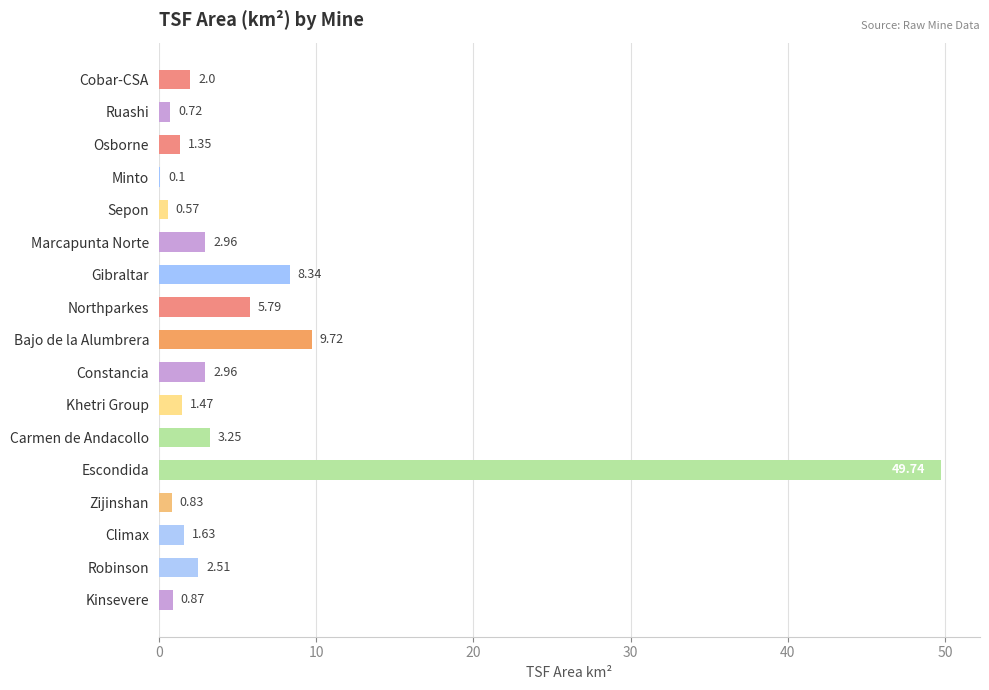

Between Sepon and Ruashi, which is larger?

Ruashi